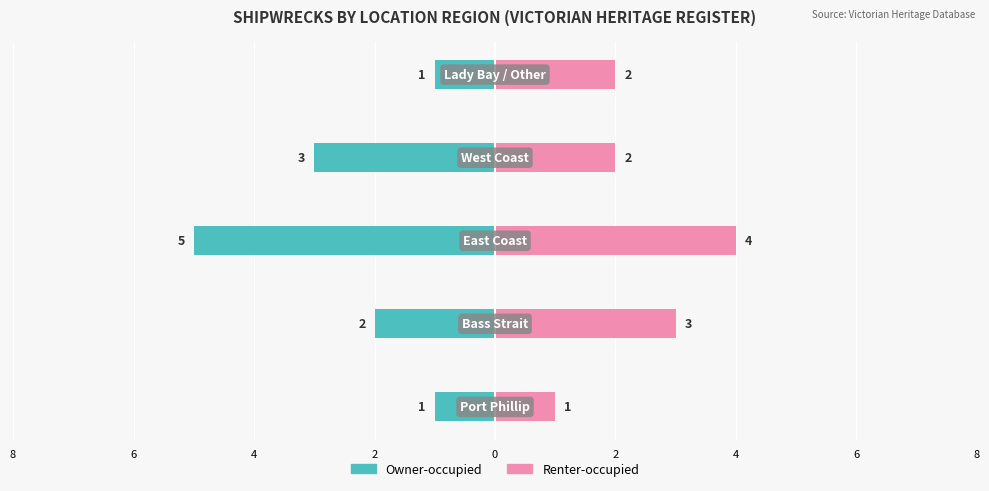

Rank the series by their average value, from lowest to highest.

Owner-occupied, Renter-occupied